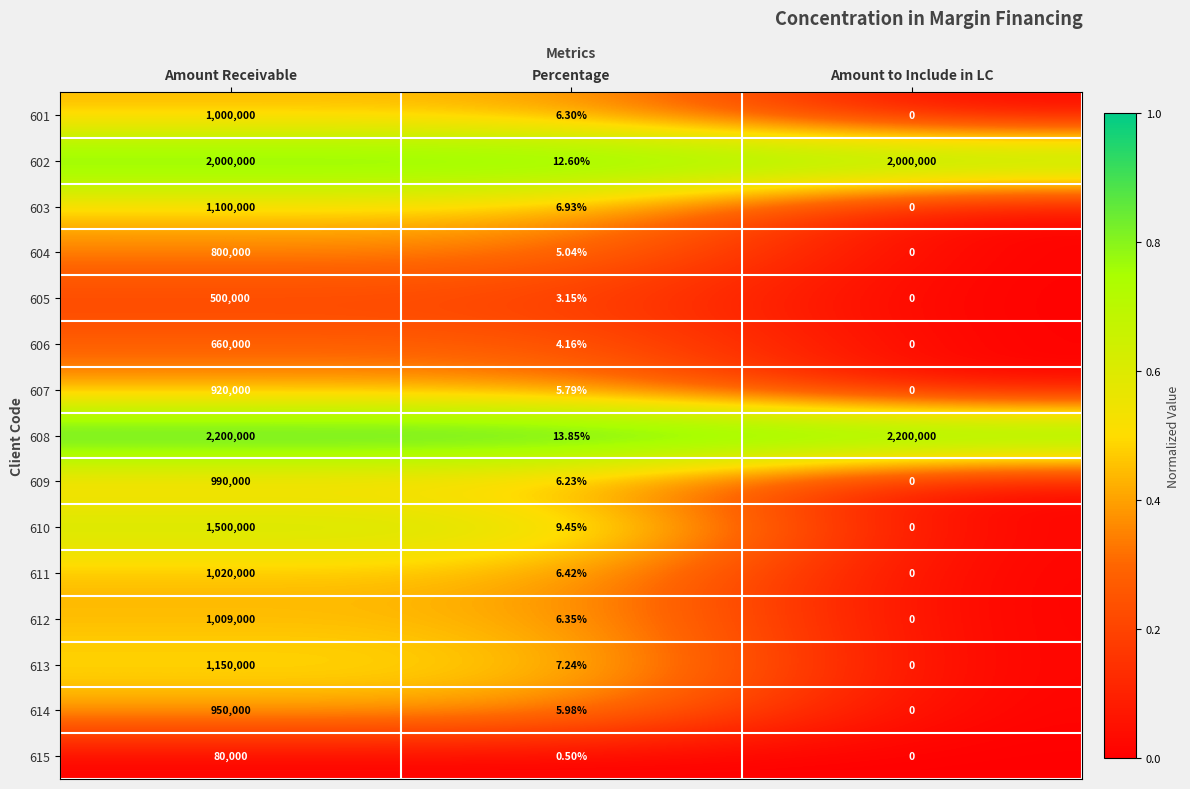

How many categories are shown in the chart?

3